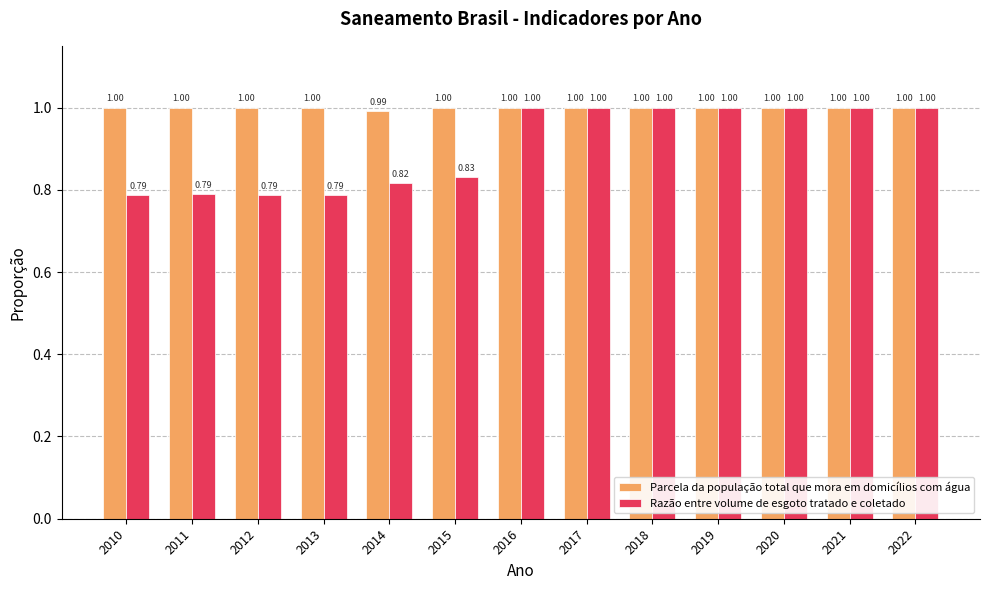

How many bars are there in each group?

2